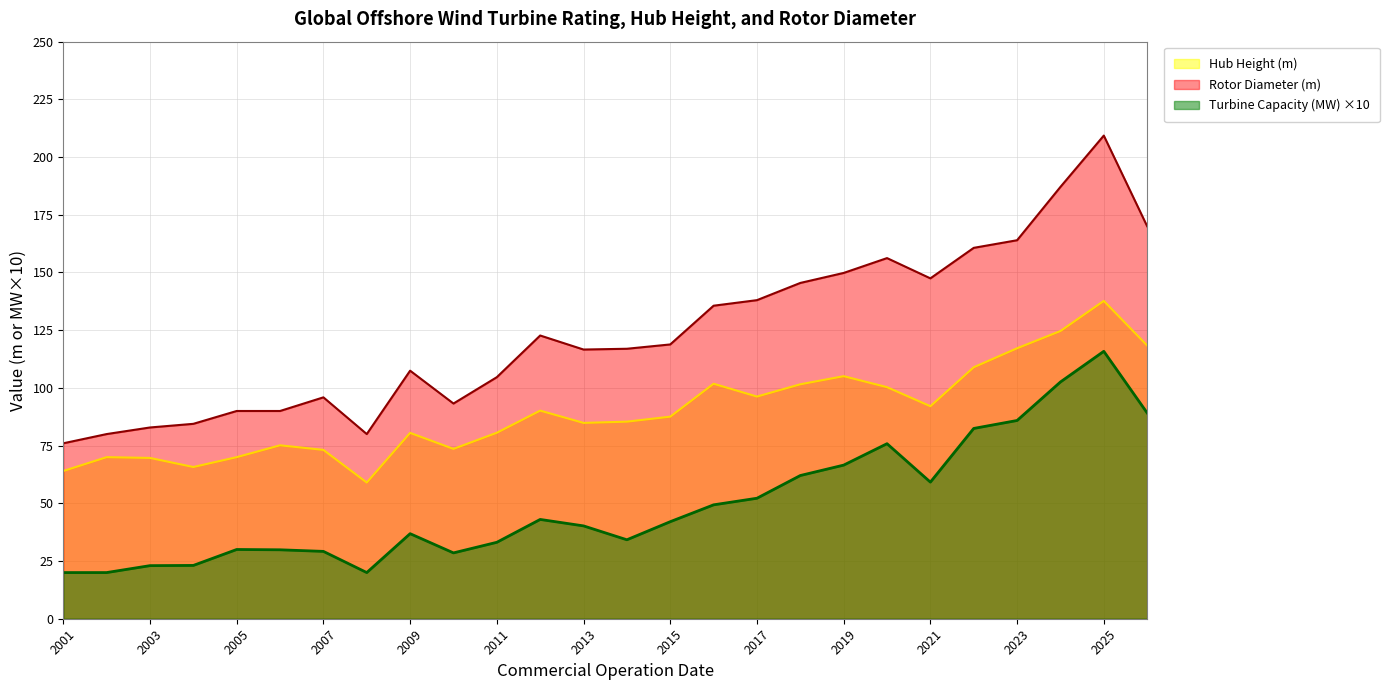

What is the value of the Hub Height (m) point at the 23rd from the left?

117.2